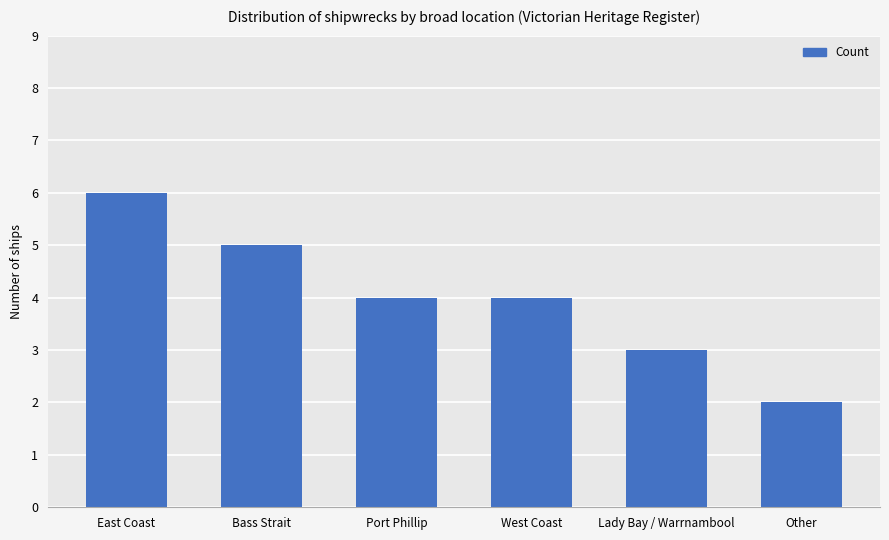

How many categories are shown in the chart?

6